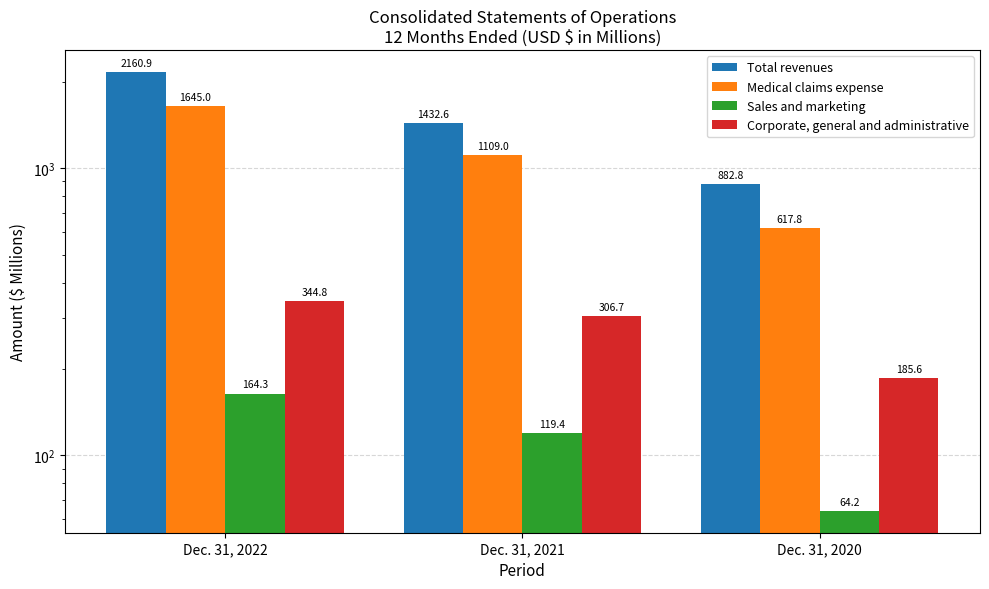

Which has a higher value, Dec. 31, 2021 or Dec. 31, 2020?

Dec. 31, 2021